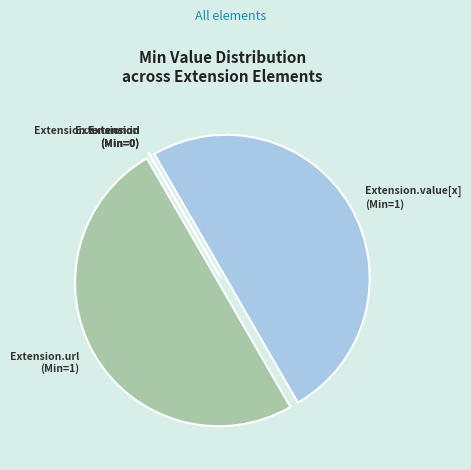

Is it true that Extension.value[x] (Min=1) is 55% of the pie?

False